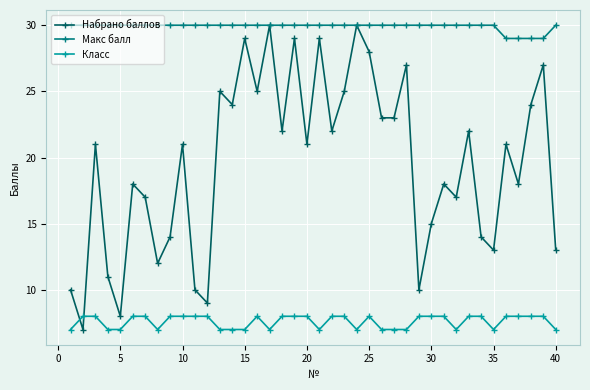

Rank the series by their average value, from lowest to highest.

Класс, Набрано баллов, Макс балл